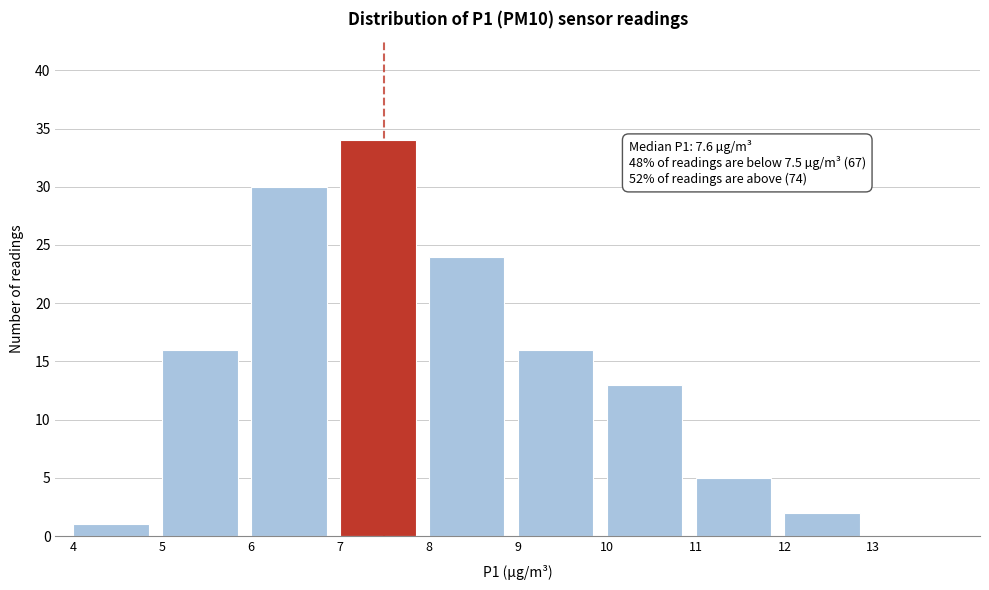

Which range on the x-axis has the tallest bar?

7 to 8